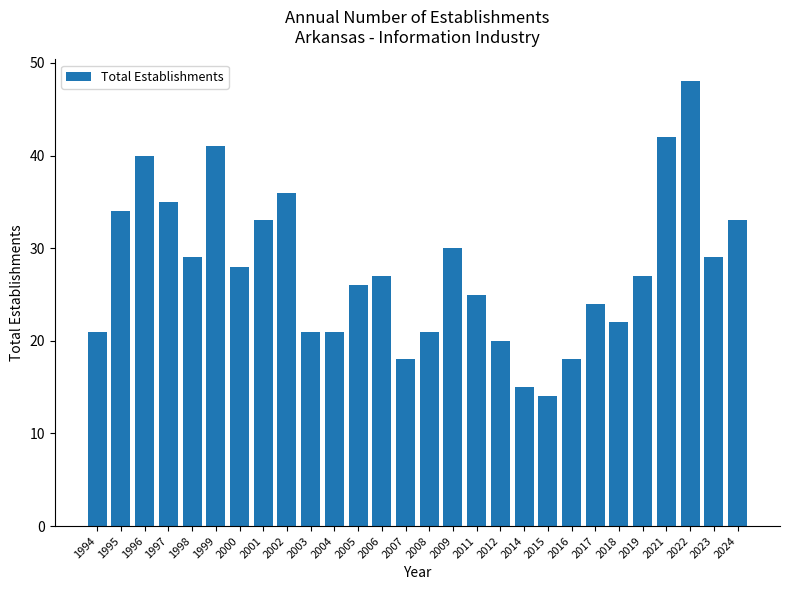

Are the bars horizontal?

No